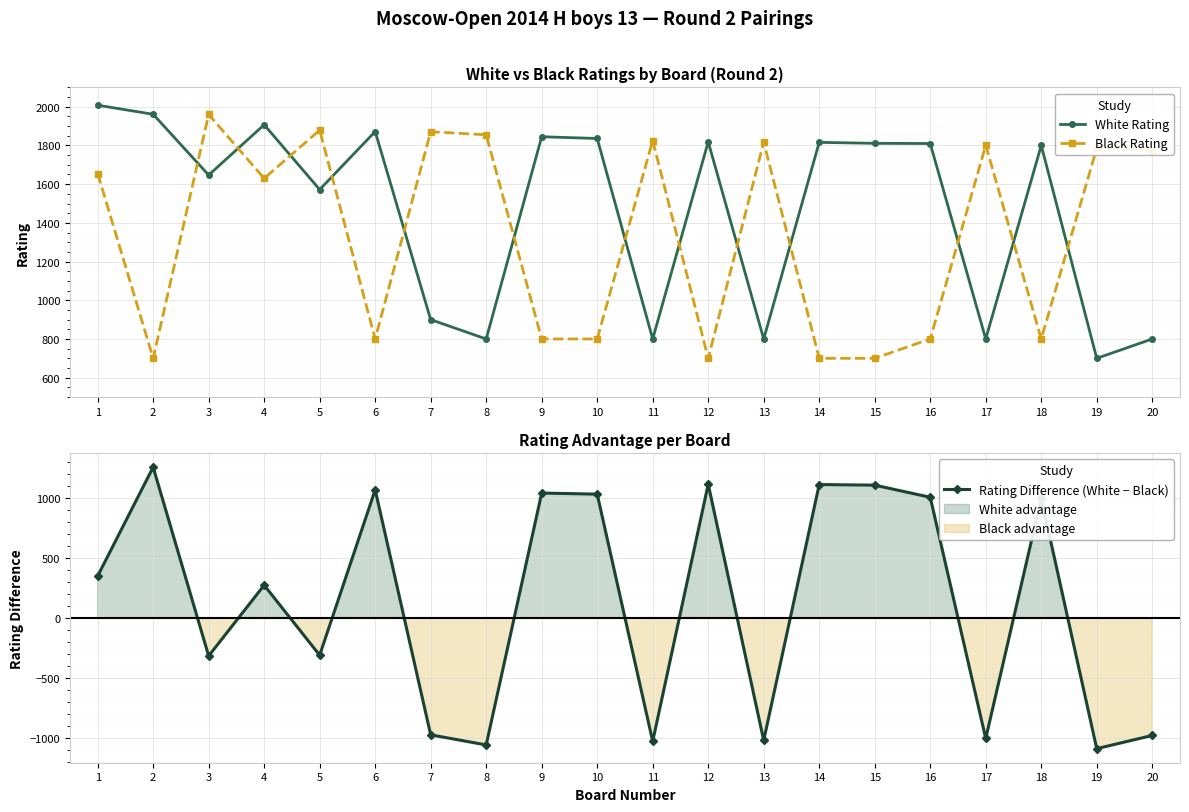

Does the chart display data point markers on the line(s)?

Yes